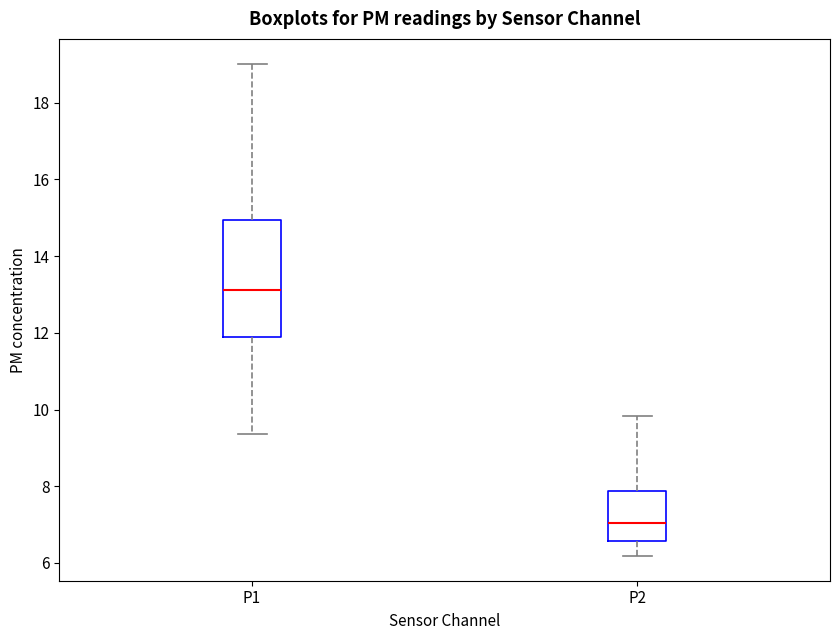

Reading left to right, read every box against the y-axis: the position of its median line, the range the box covers, and the ends of its whiskers. The values are not printed on the chart, so give them approximately, as read against the axis.

P1: median 13.2, box 12.0 to 15.0, whiskers 9.4 to 19.0
P2: median 7.0, box 6.6 to 7.8, whiskers 6.2 to 9.8